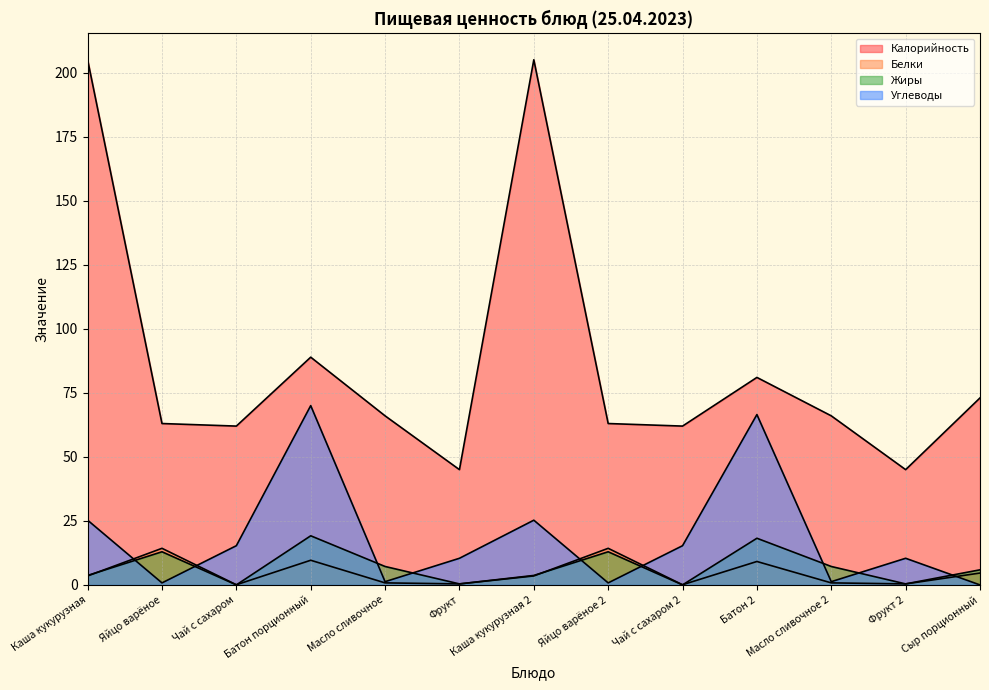

What is the difference between the highest and lowest values at Чай с сахаром?

62.0